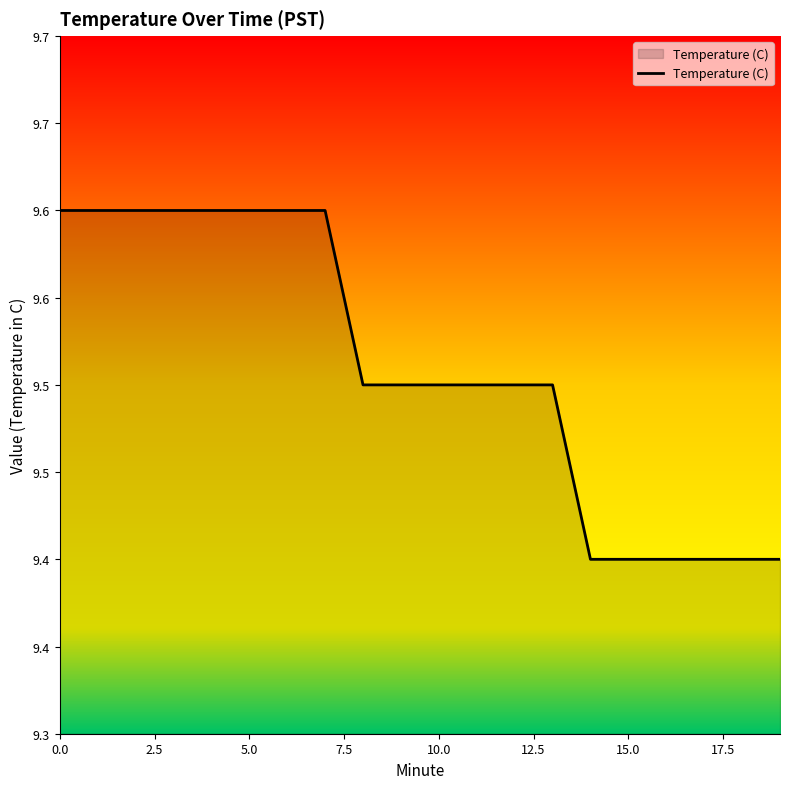

What is the value of the 4th point from the left?

9.6